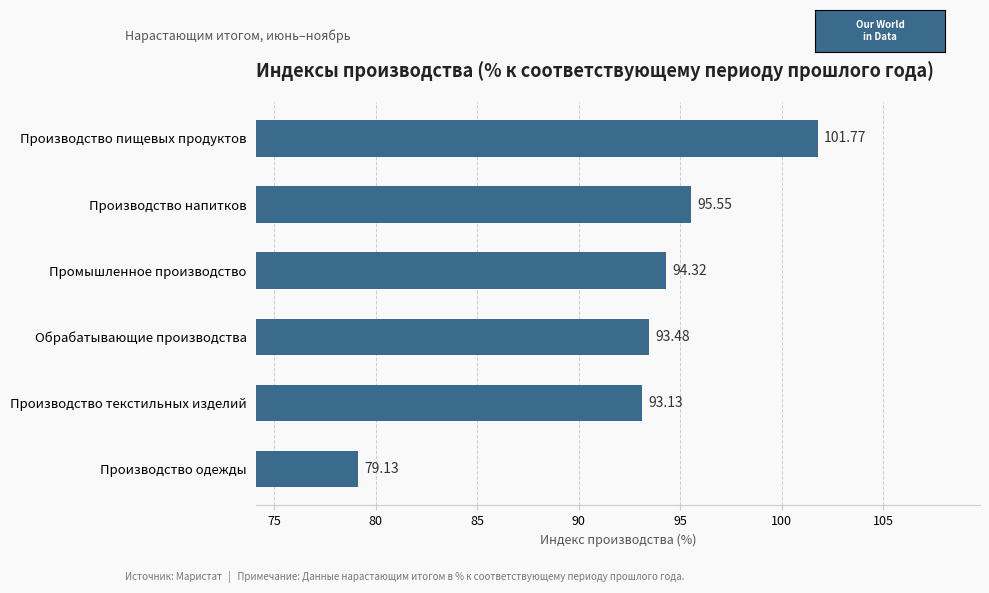

What is the difference between the maximum and minimum values?

22.6